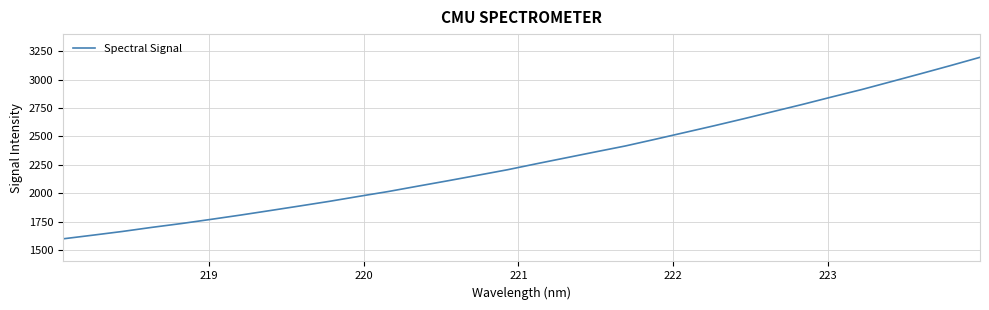

How many lines are shown in the chart?

1